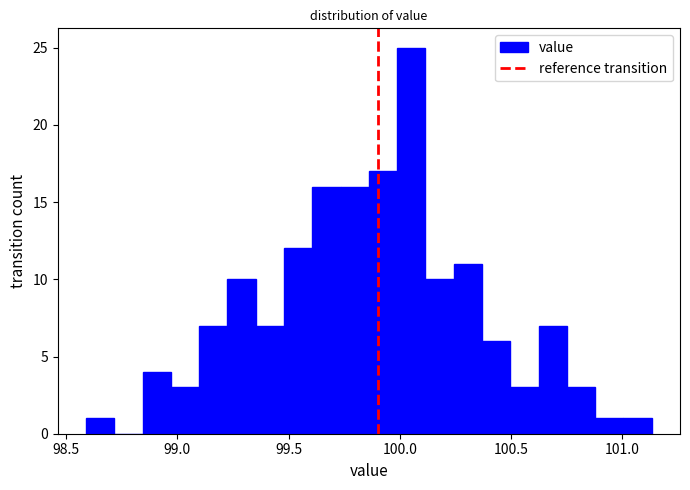

Read against the x-axis, roughly where is the centre of the tallest bar?

100.05